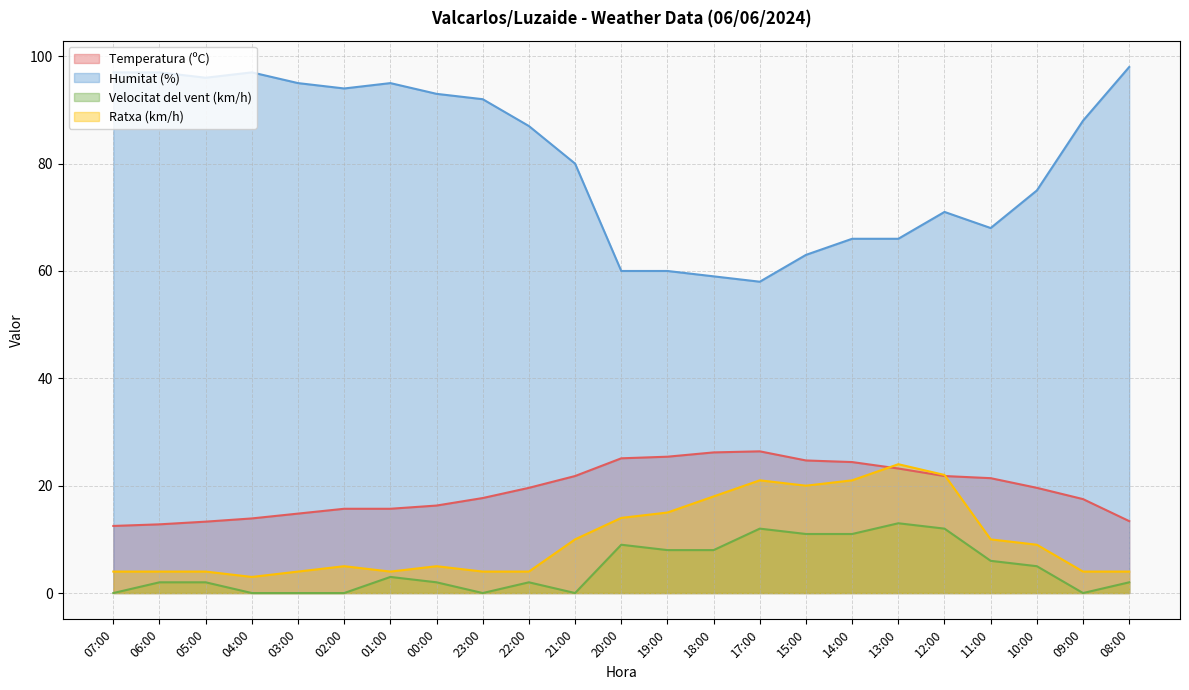

What is the difference between the second highest and second lowest values in the Ratxa (km/h) series?

18.0